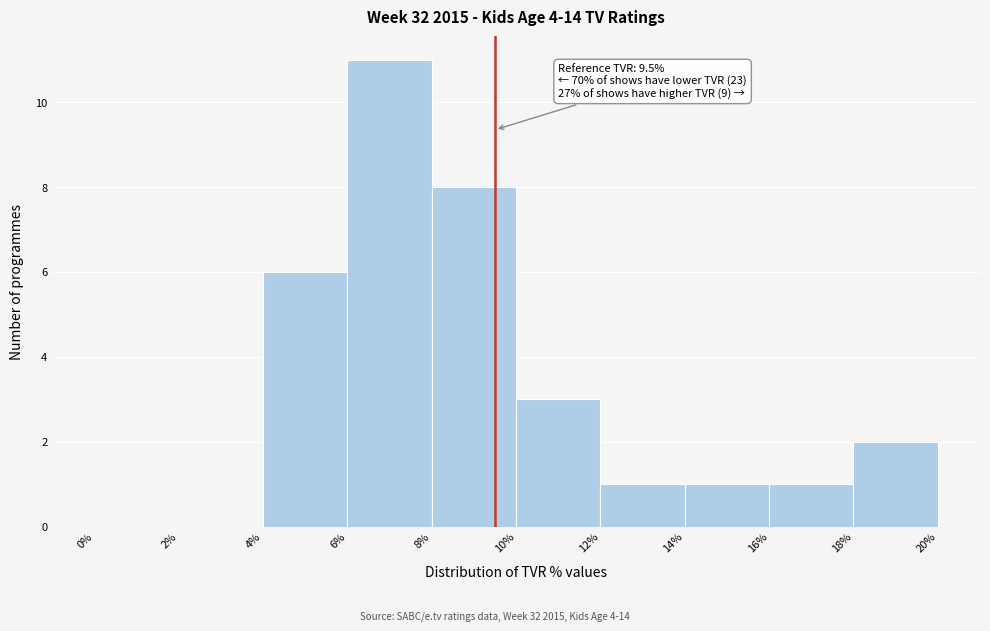

Which range on the x-axis has the tallest bar?

6% to 8%